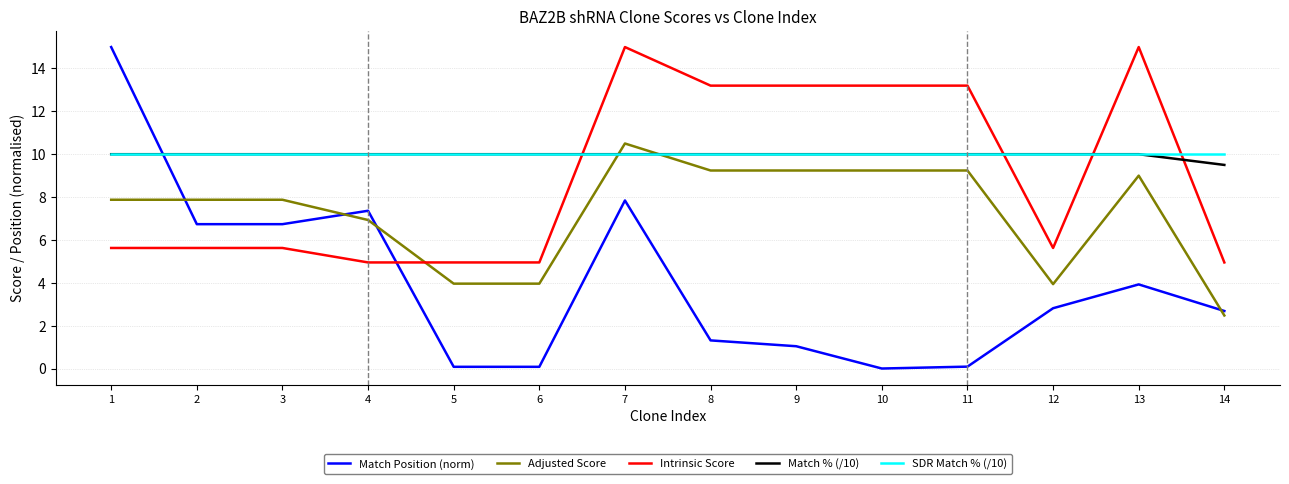

What is the highest value of the Adjusted Score series?

10.5